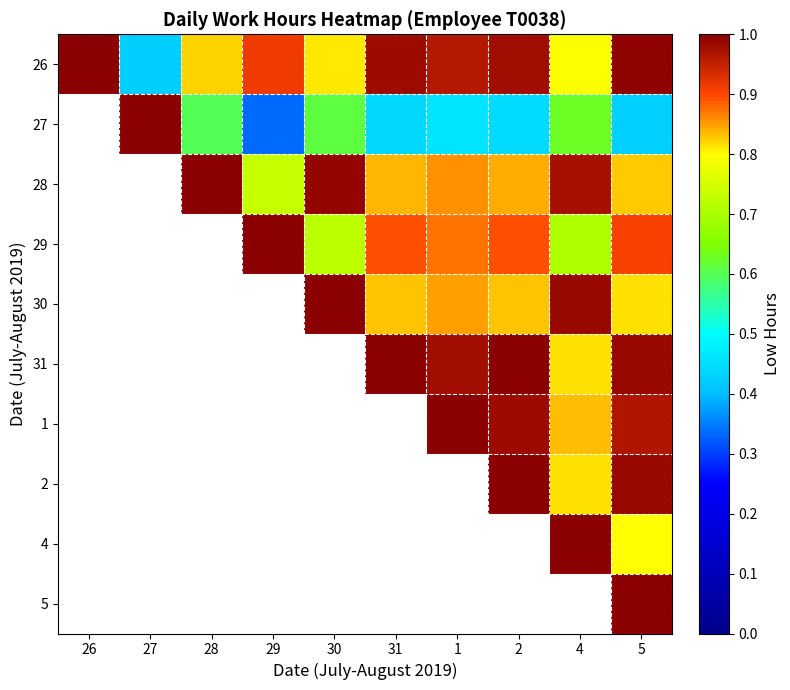

Which label corresponds to the largest value in the chart?

26